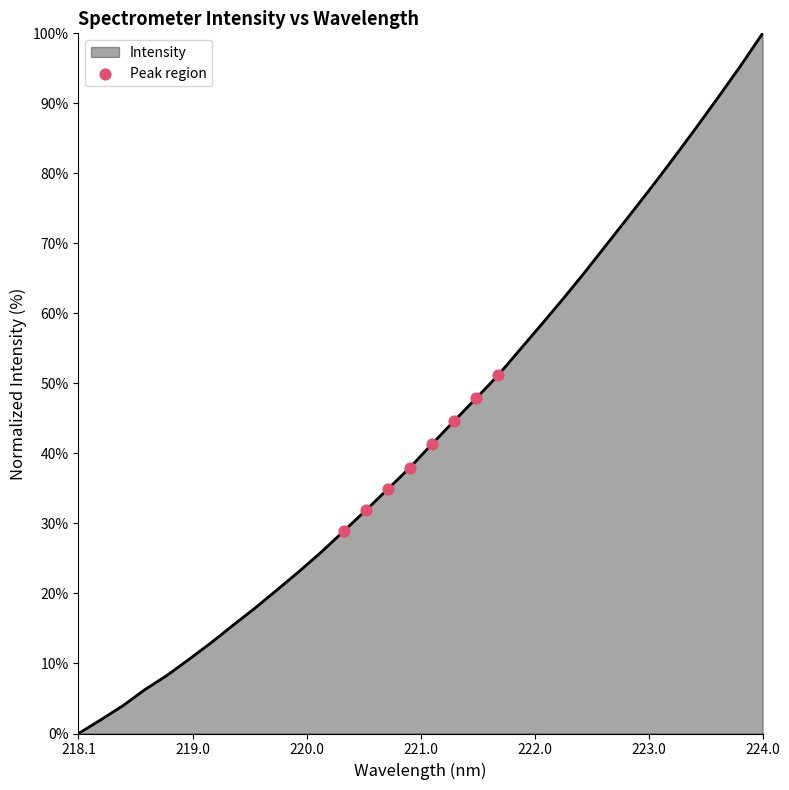

What is the difference between the maximum and minimum values?

100.0